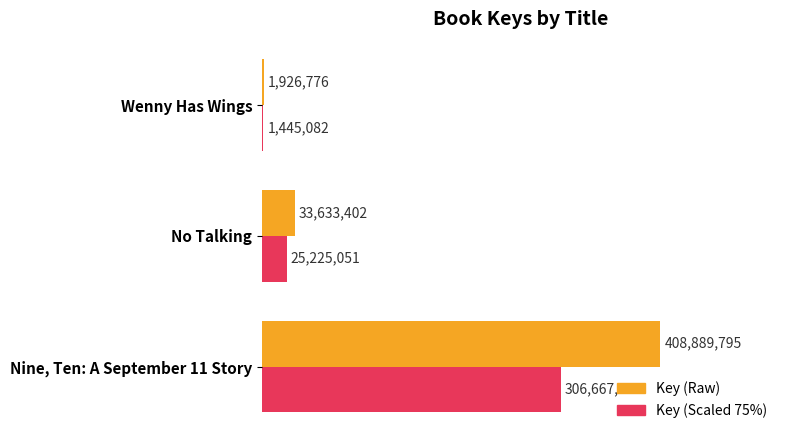

What is the value of the Key (Raw) bar at the 2nd from the left?

33633402.0